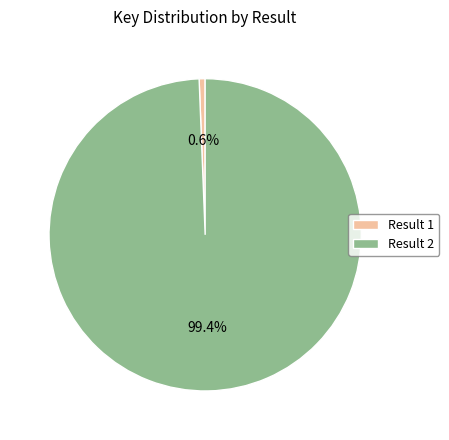

To the nearest percent, what portion does Result 2 represent?

99%